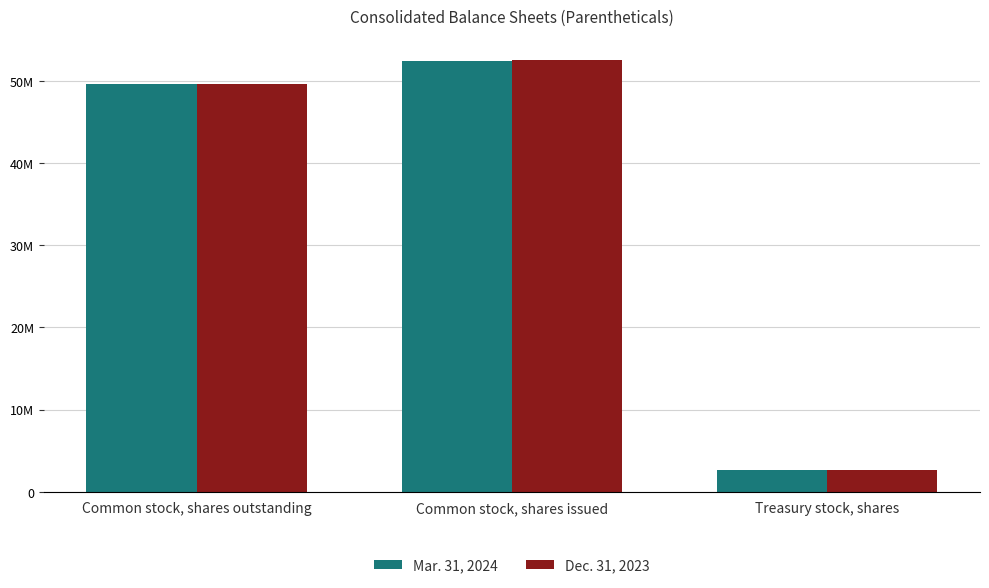

Does the chart contain any negative values?

No